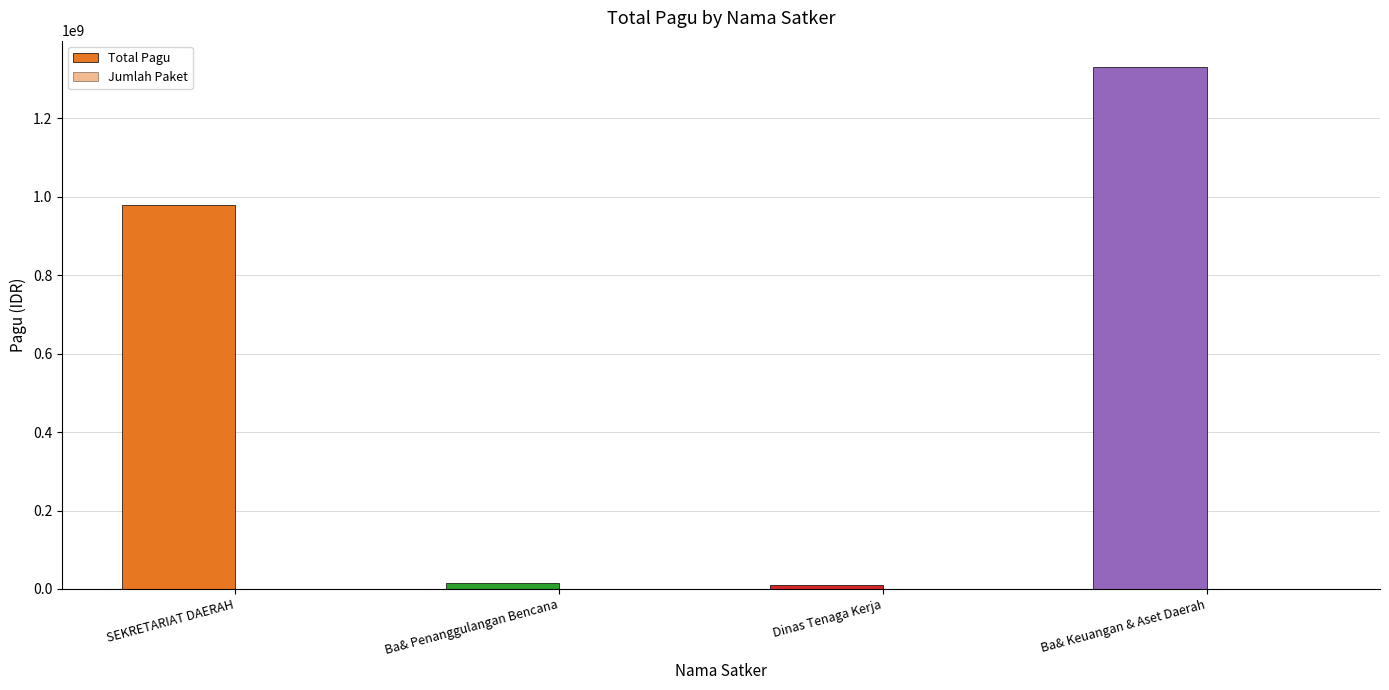

Count the number of data series in this chart.

2